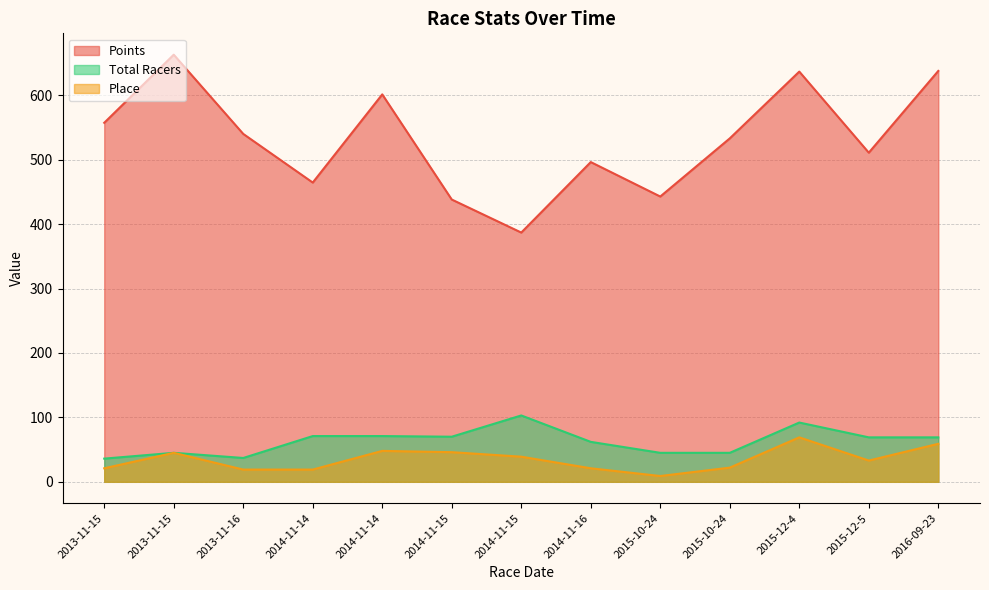

Where is the first local minimum for Total Racers?

2013-11-16